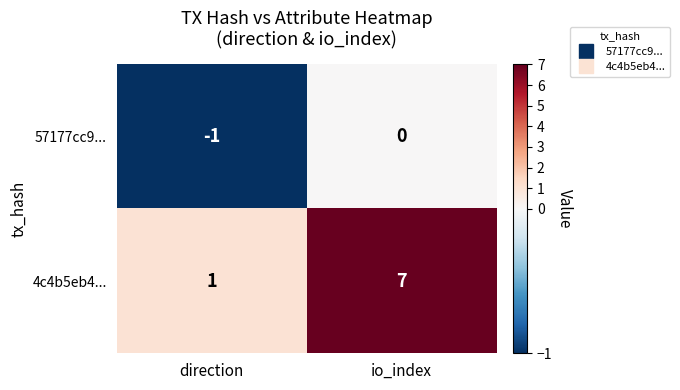

Is it true that 57177cc9... equals -1 at io_index?

False